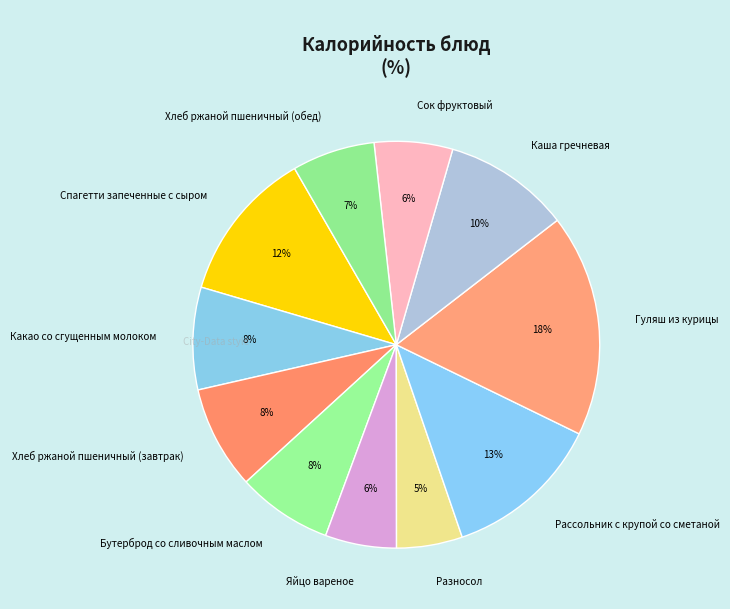

Does any single category account for the majority?

No